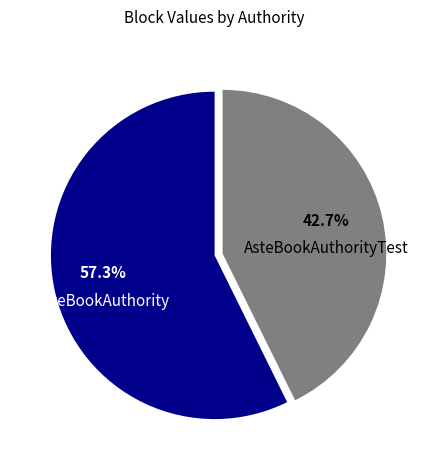

Does any single category account for the majority?

Yes